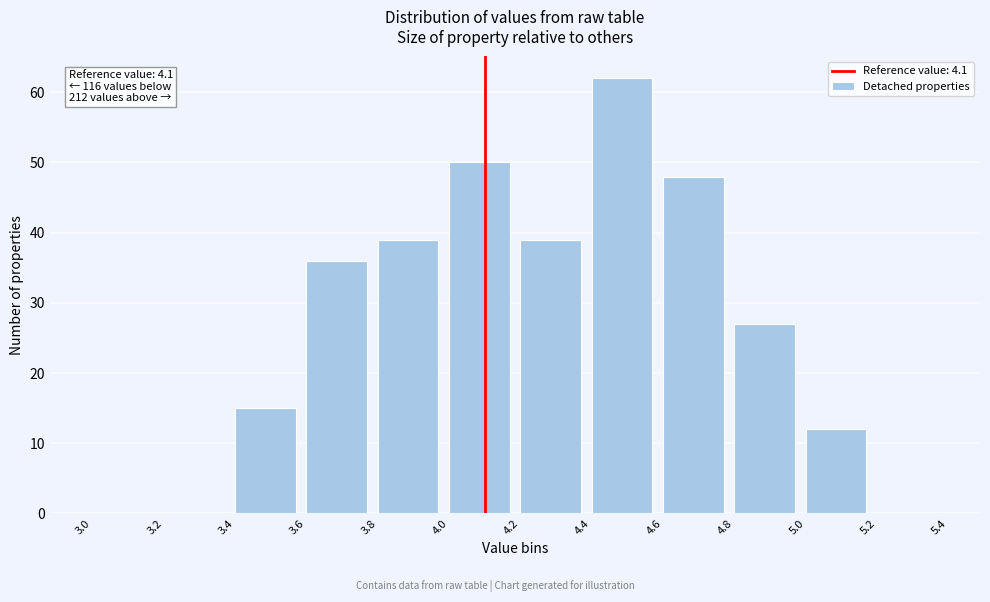

Over which range of the x-axis is the bar tallest?

4.4 to 4.6